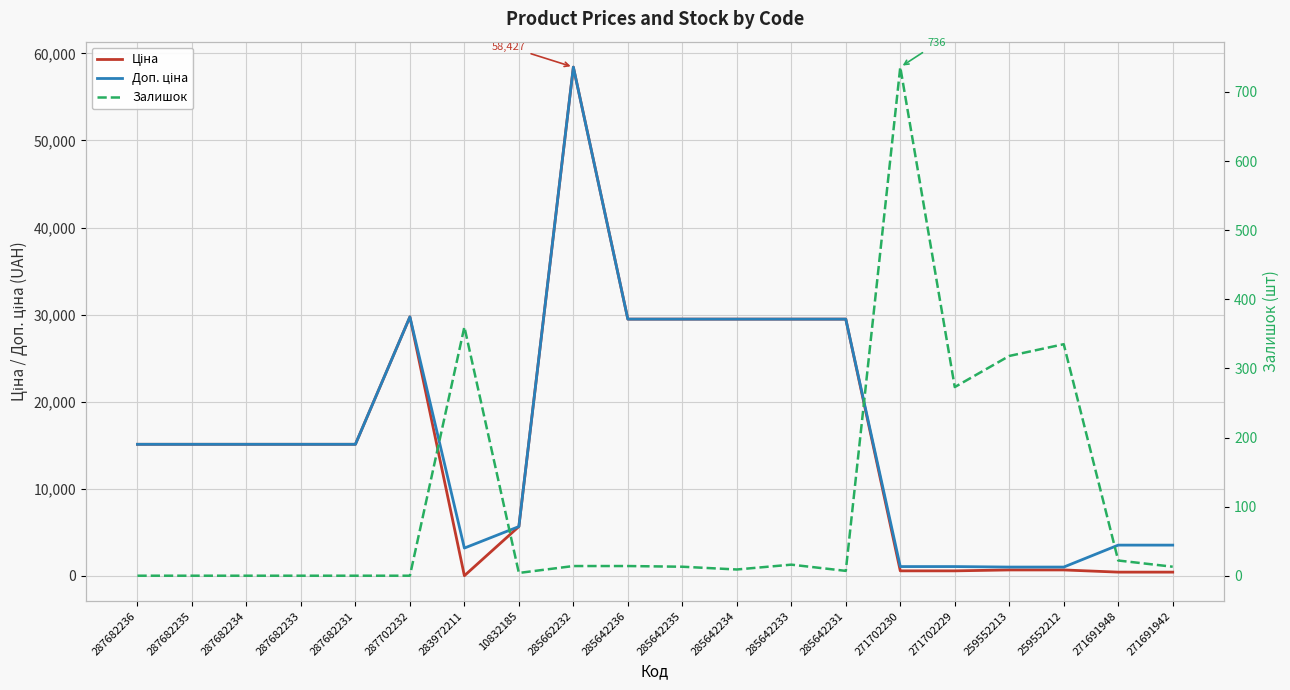

At which category is the sum across all series the highest?

285662232